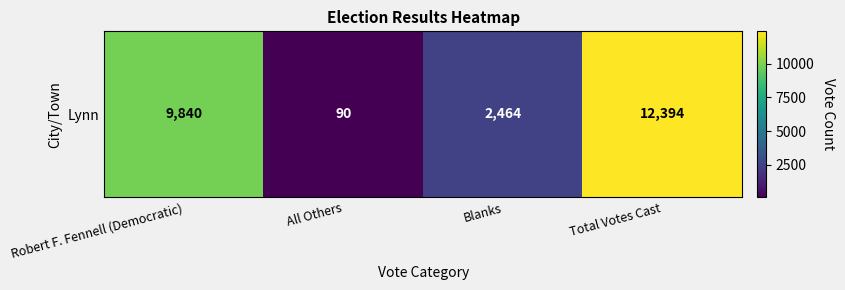

Which category has the lowest value across all series?

All Others